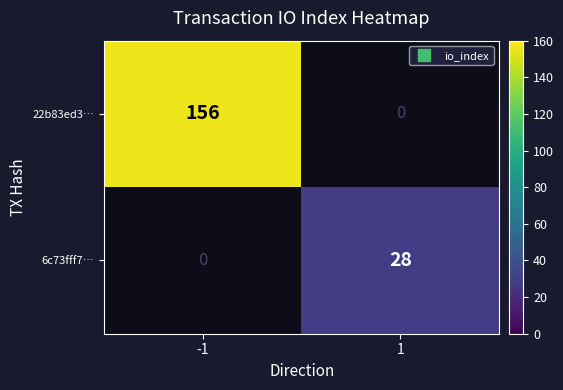

List the labels in order of 22b83ed3… value, smallest first.

-1, 1